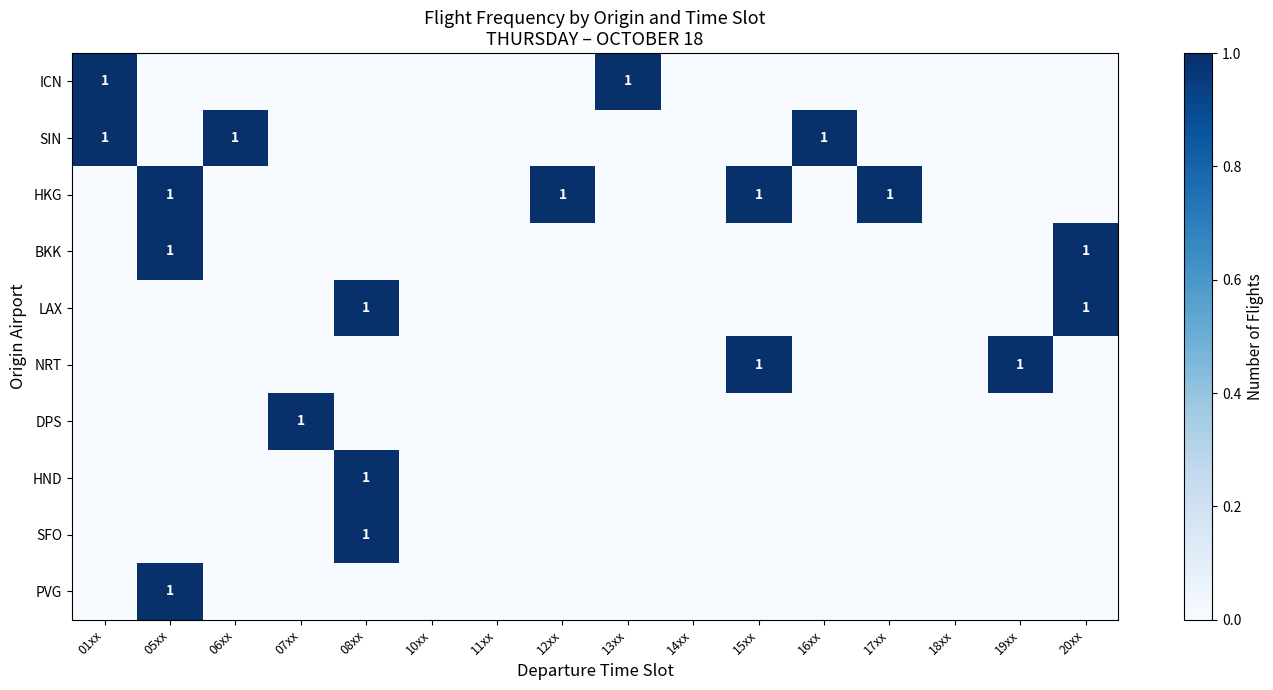

Is it true that HKG equals 0 at 12xx?

False